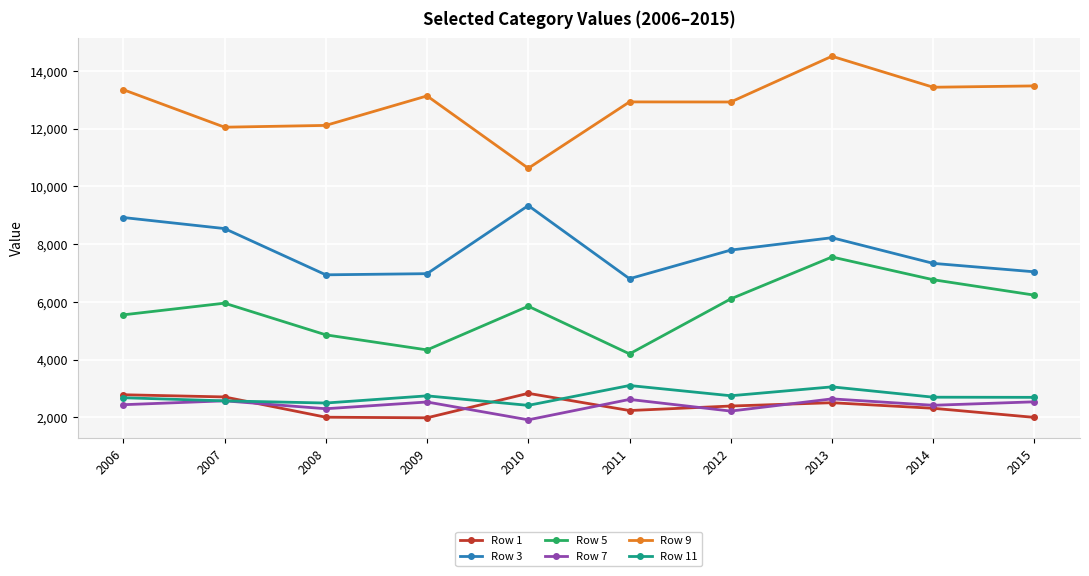

In Row 5, how many points are lower than both neighbors (excluding endpoints)?

2